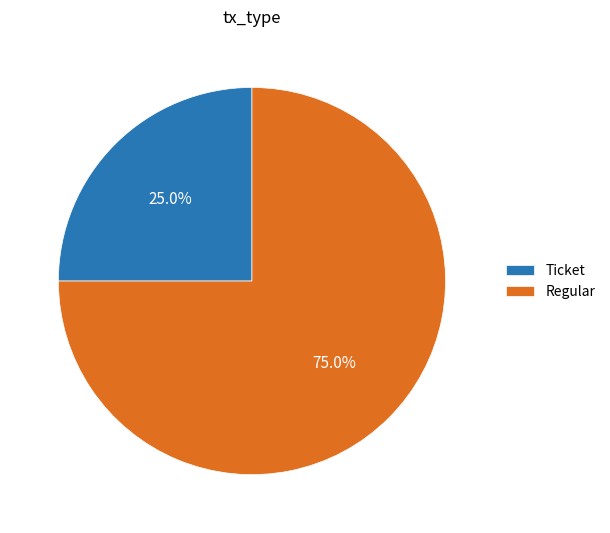

What percentage do Ticket and Regular together represent?

100.0%